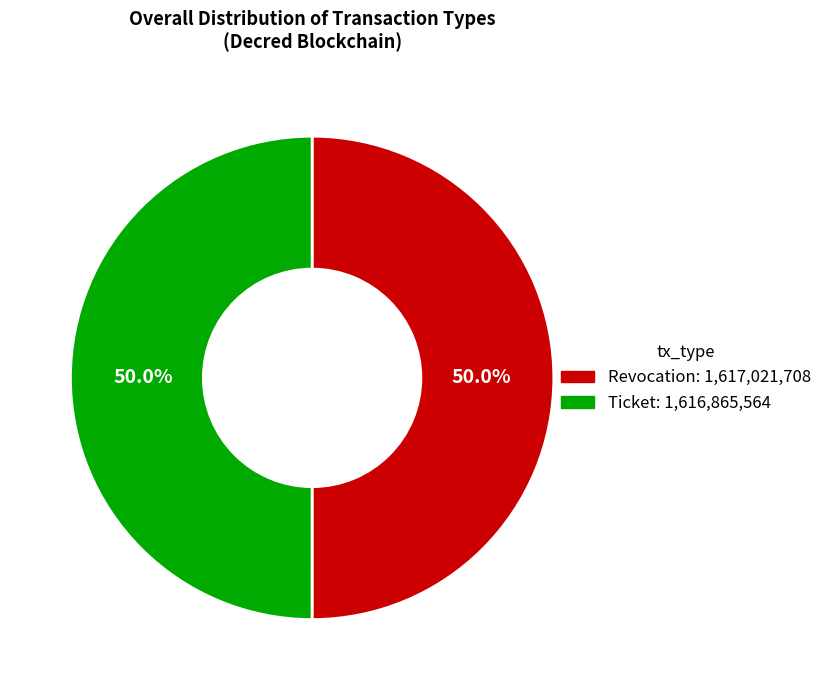

Count the number of slices in the pie.

2